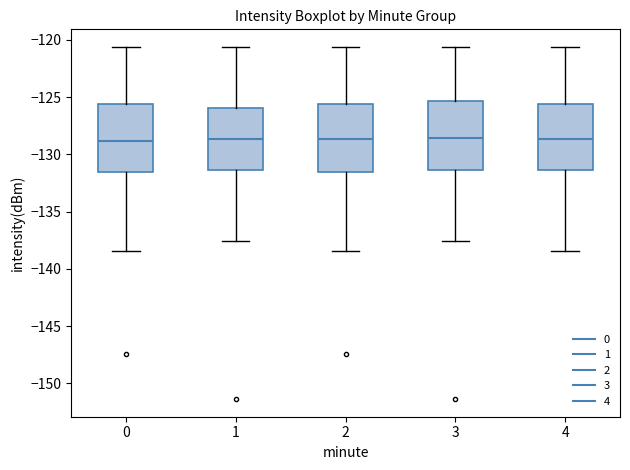

Reading left to right, read every box against the y-axis: the position of its median line, the range the box covers, and the ends of its whiskers. The values are not printed on the chart, so give them approximately, as read against the axis.

0: median -129.0, box -131.5 to -125.5, whiskers -138.5 to -120.5
1: median -128.5, box -131.5 to -126.0, whiskers -137.5 to -120.5
2: median -128.5, box -131.5 to -125.5, whiskers -138.5 to -120.5
3: median -128.5, box -131.5 to -125.5, whiskers -137.5 to -120.5
4: median -128.5, box -131.5 to -125.5, whiskers -138.5 to -120.5